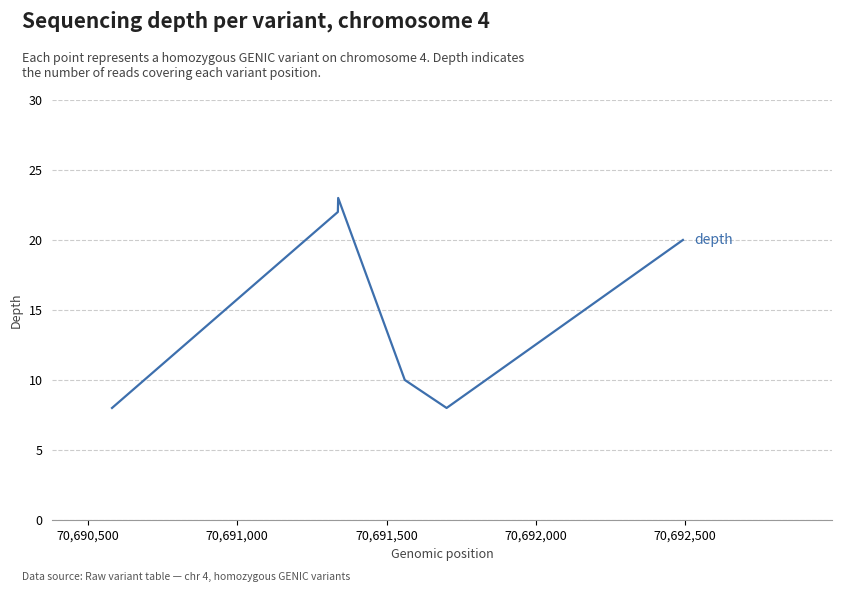

What is the greatest value displayed?

23